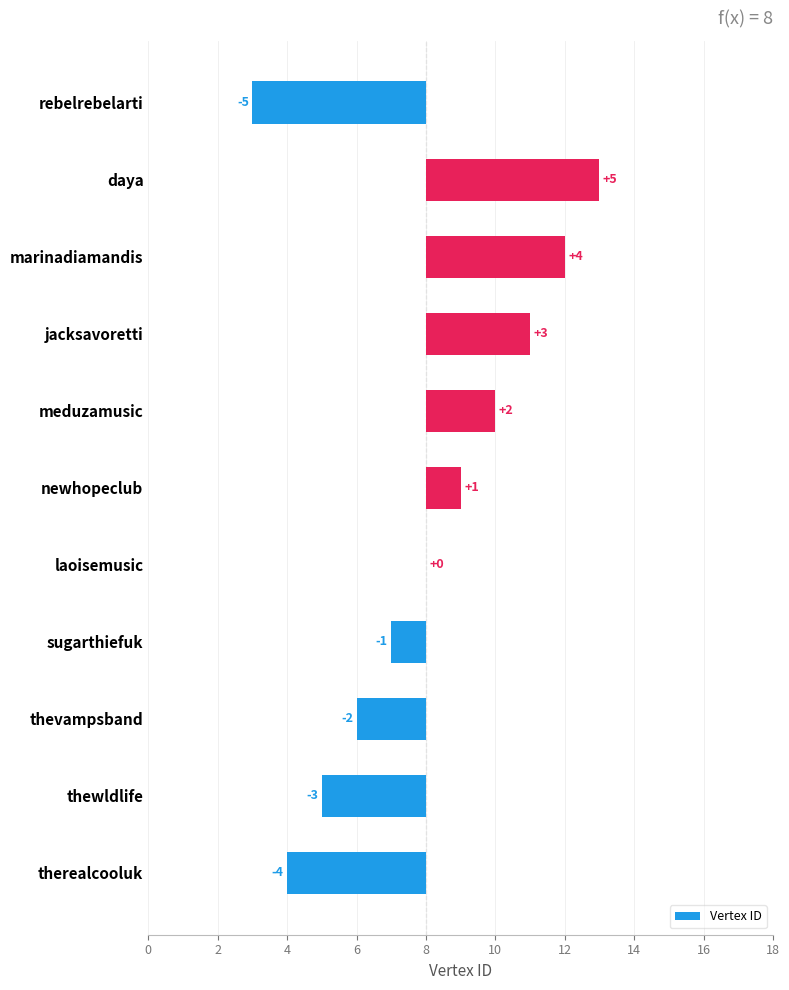

What is the difference between the maximum and second lowest values?

9